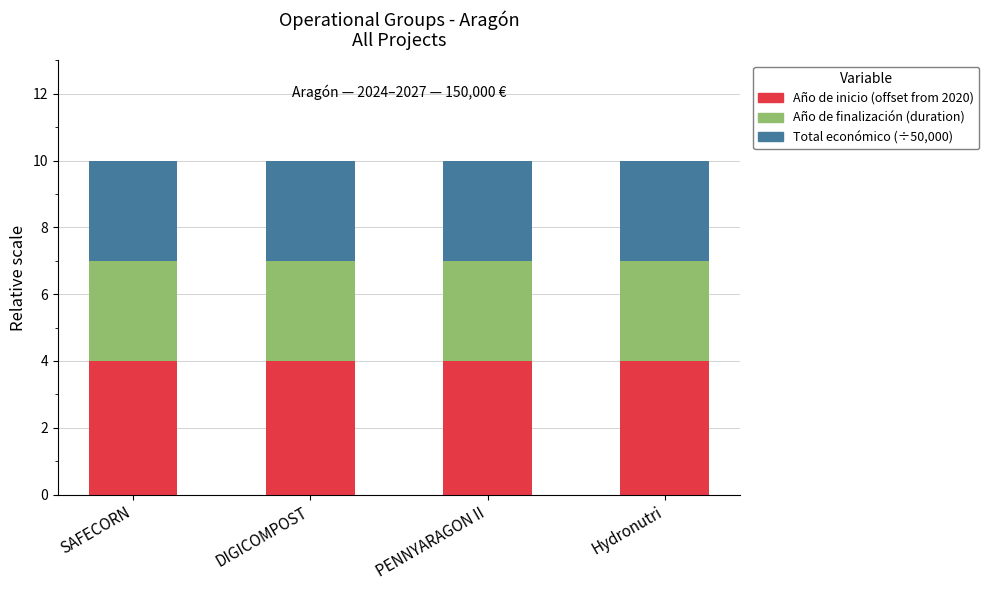

What is the total value across all series at Hydronutri?

10